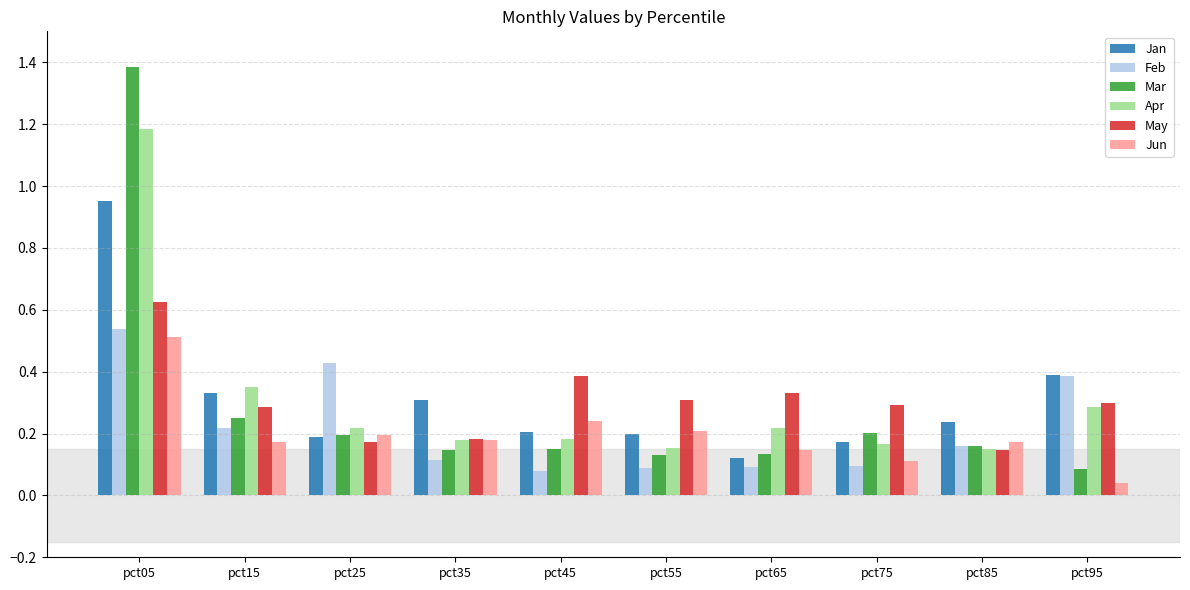

What is the difference between the maximum and minimum values in the Jan series?

0.8